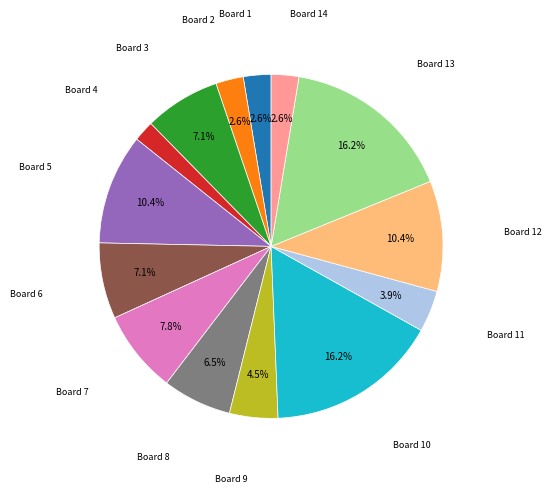

Is the sum of Board 1 and Board 11 greater than half?

No